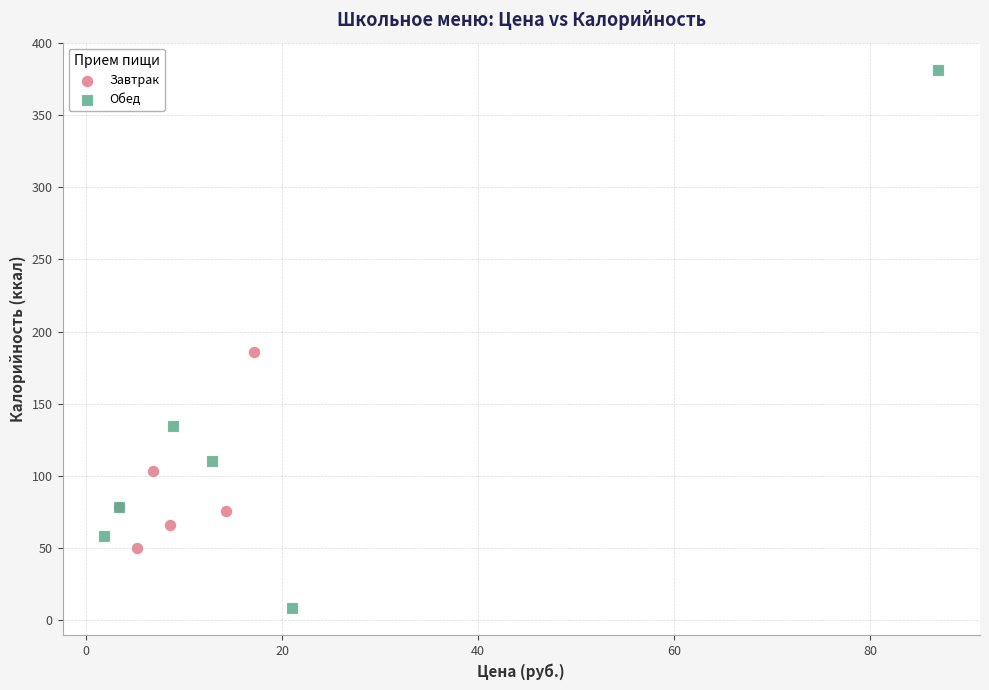

Which series has the widest spread of Y values?

Обед